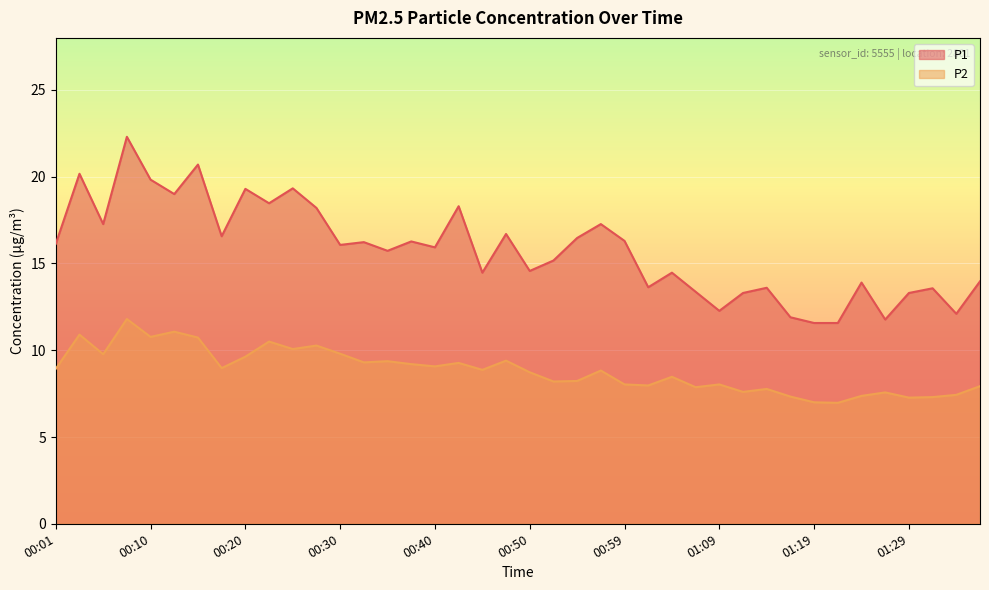

Is it true that P1 equals 19.8 at 00:10?

True